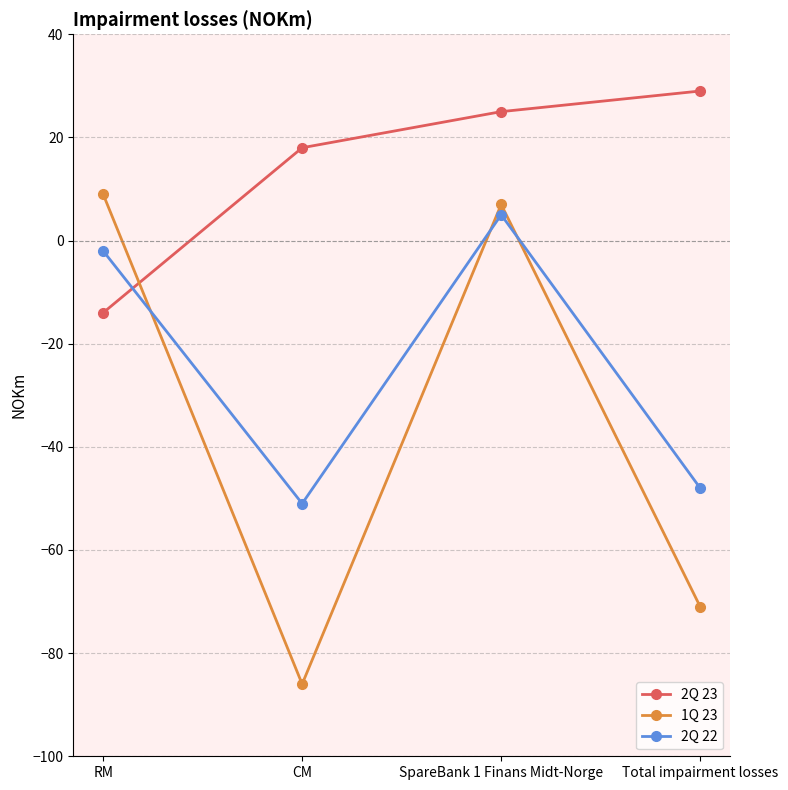

How many intersections are there between 2Q 22 and 2Q 23?

1